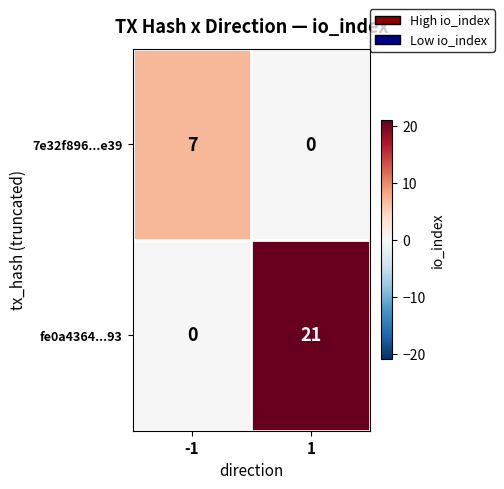

Reading left to right, list all the values displayed in this chart.

7e32f896...e39: 7	0
fe0a4364...93: 0	21